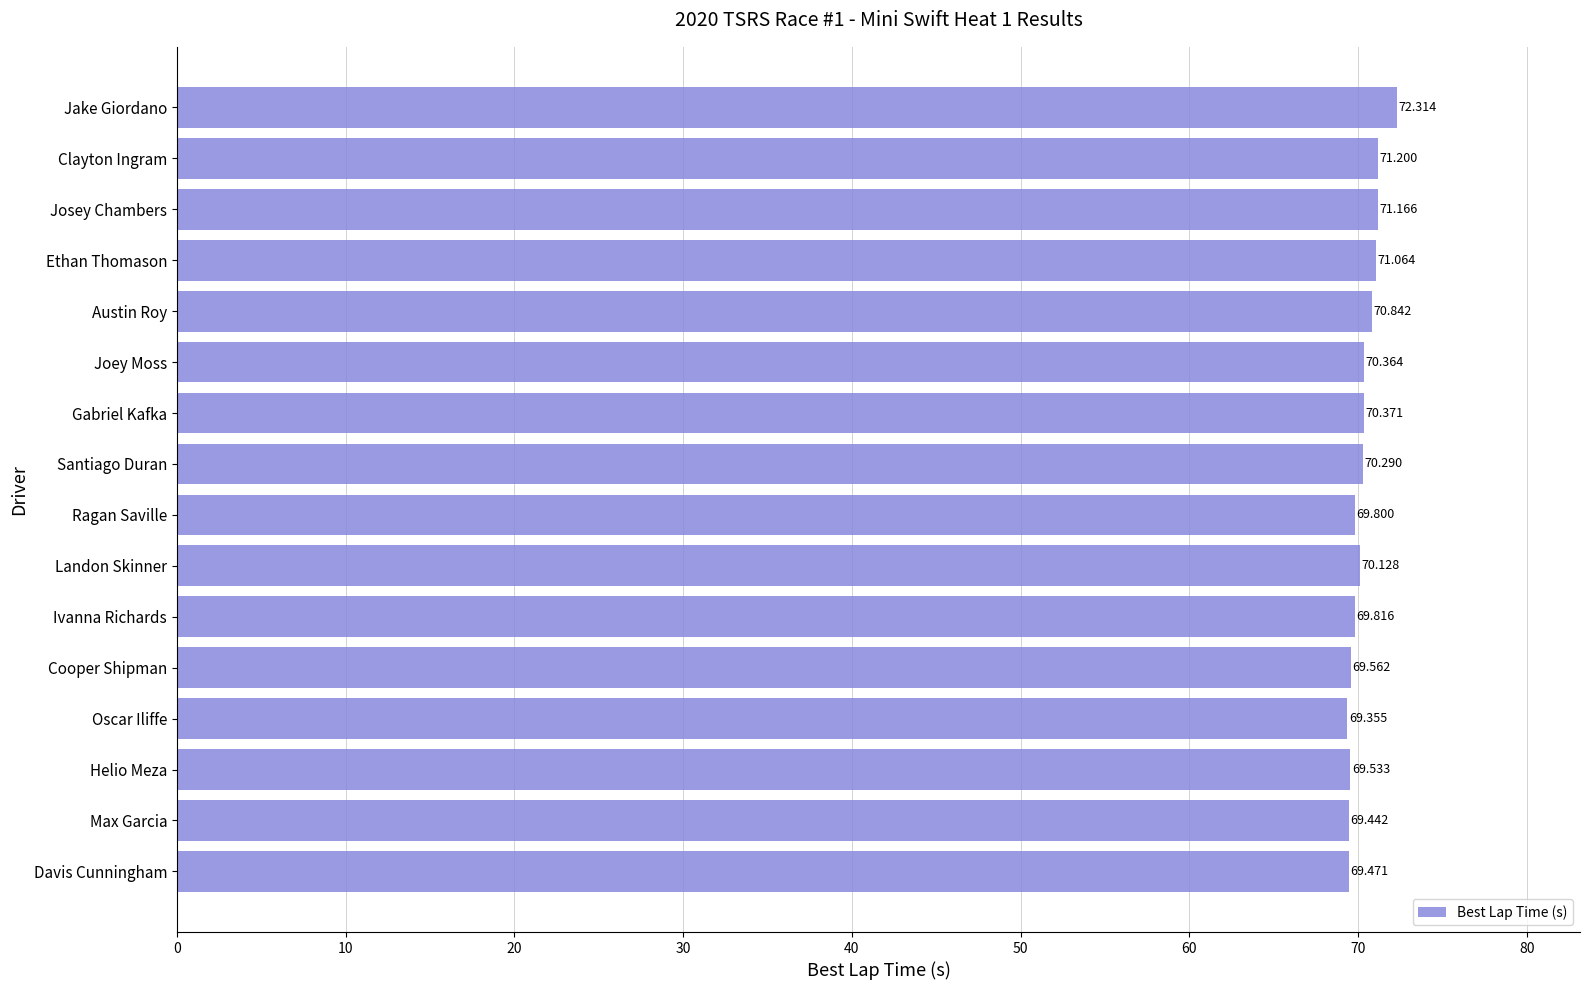

At which category does the chart reach its peak across all series?

Jake Giordano